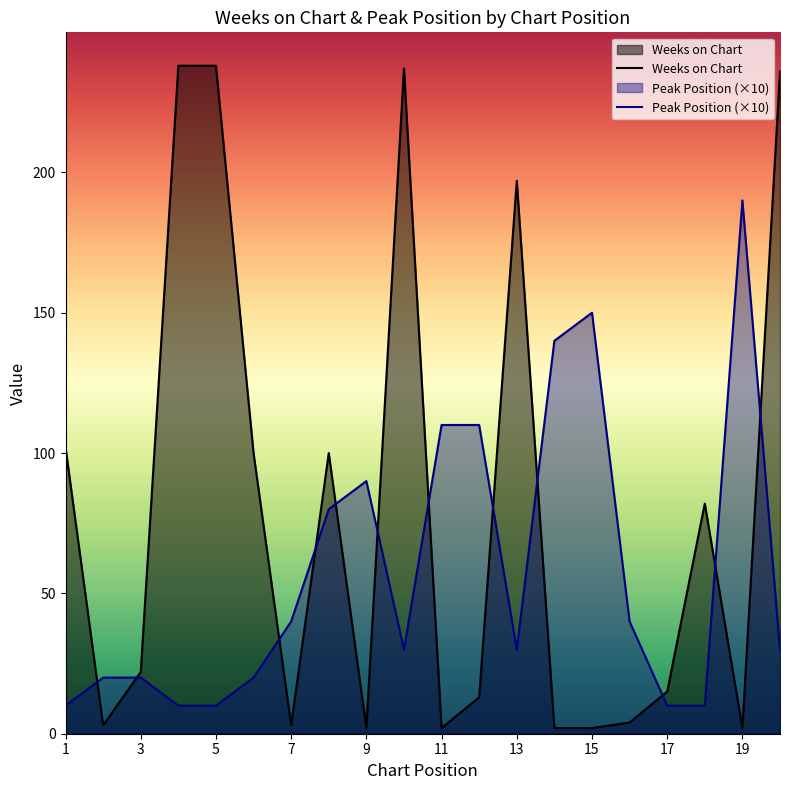

What is the spread (max minus min) of values at 13?

167